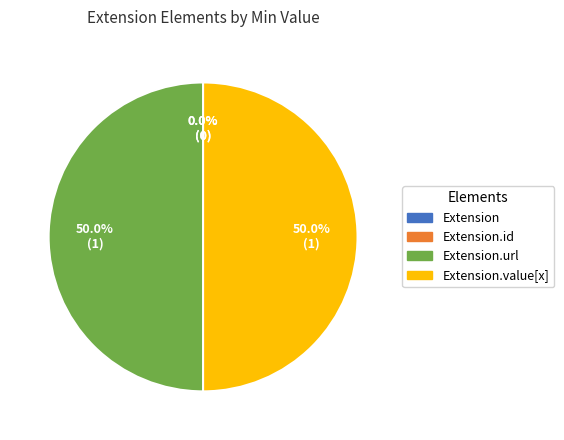

To the nearest percent, what is the difference between the Extension.url and Extension.id slice percentages?

50%